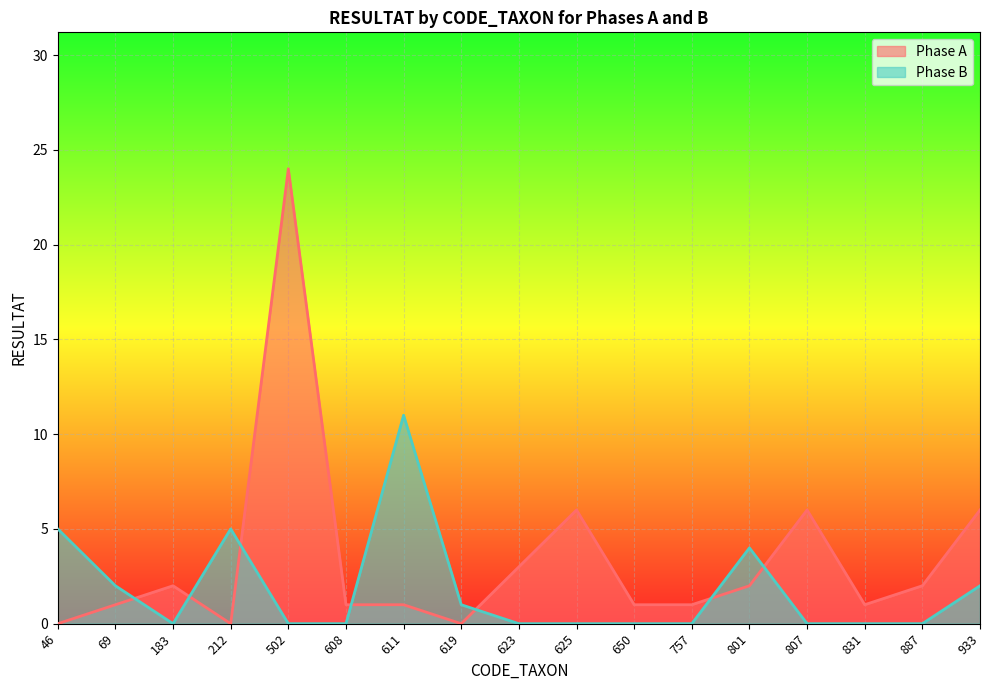

How many lines are shown in the chart?

2